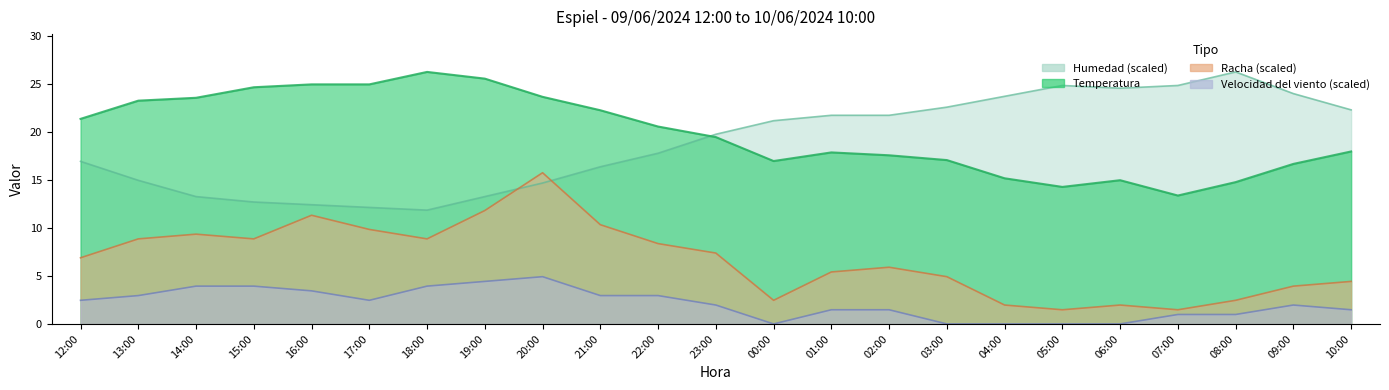

What is the sum of the Velocidad del viento values at 12:00 and 20:00?

7.4